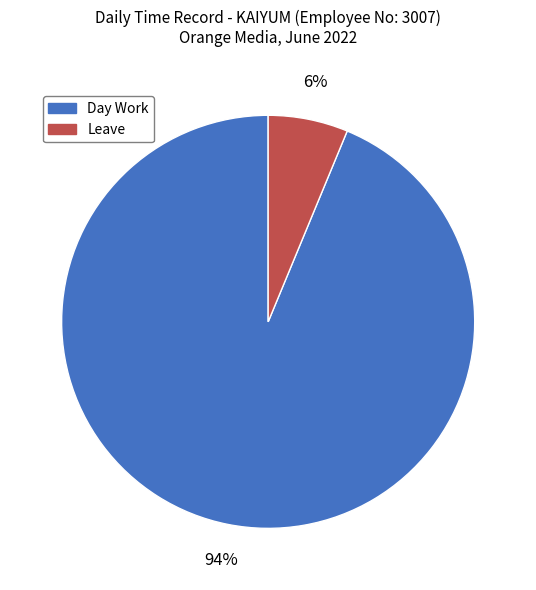

Rank the categories by value from lowest to highest.

Leave, Day Work